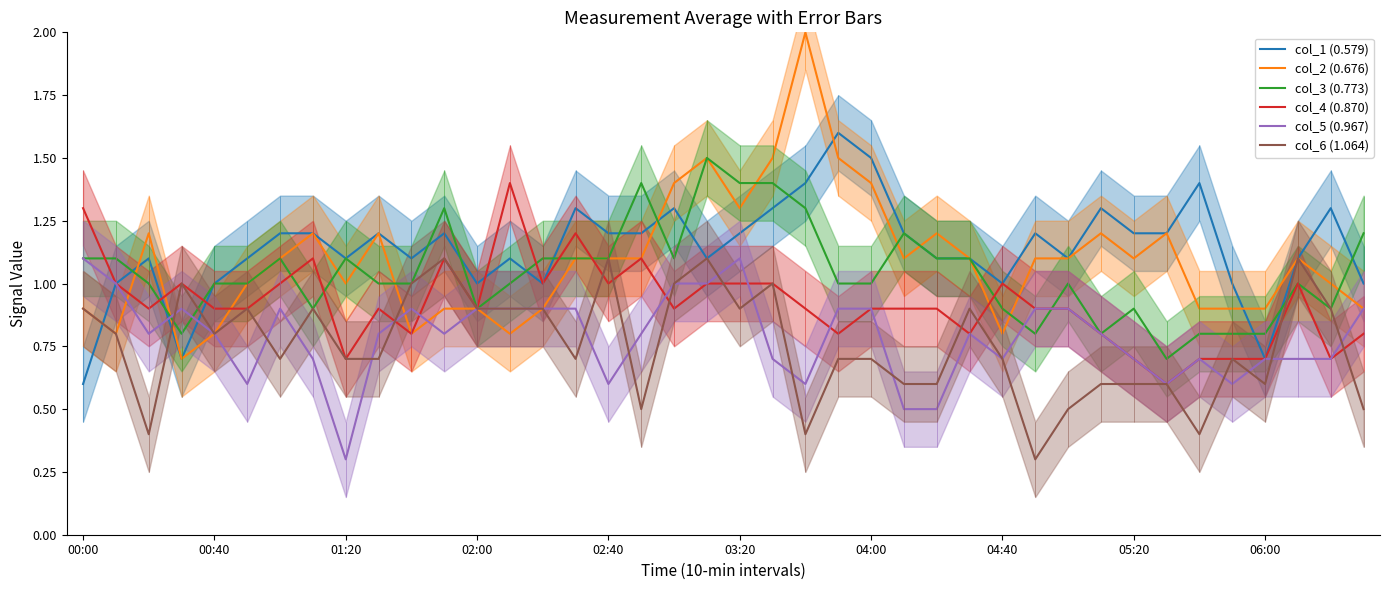

How many col_3 (0.773) values are between 0 and 1?

22